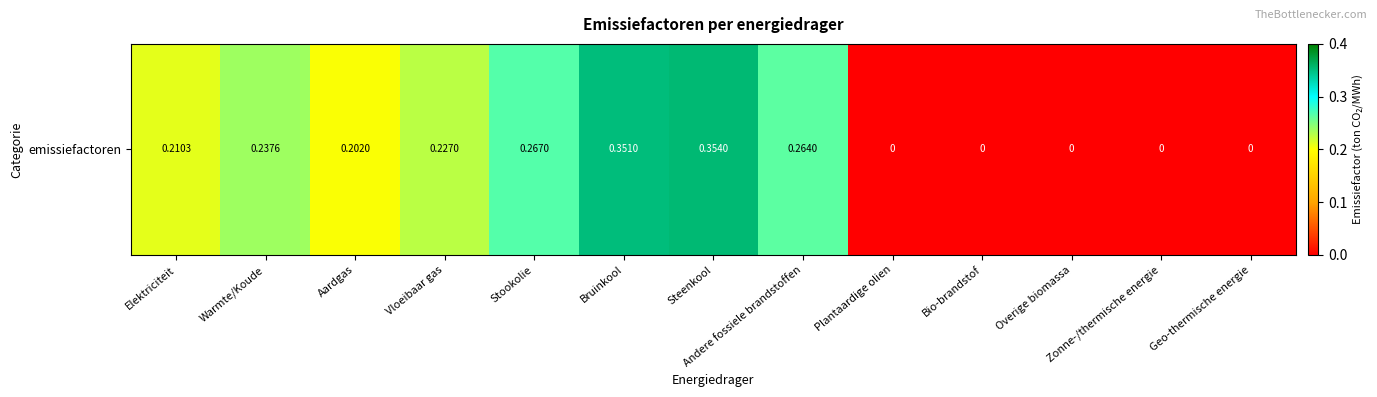

How many series are shown in this chart?

1